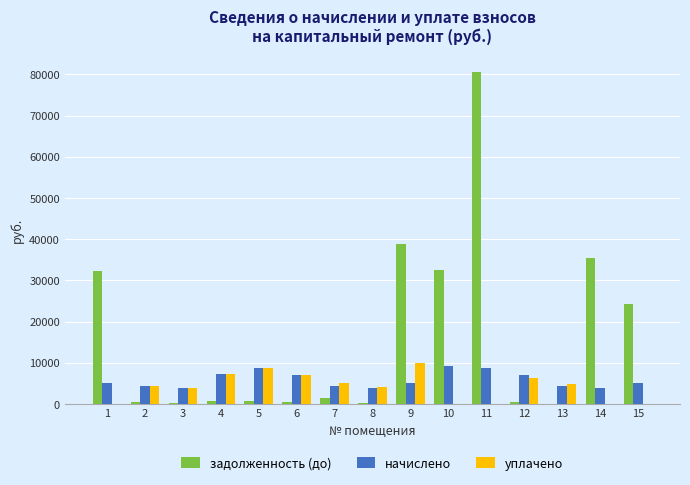

What is the greatest value displayed?

80585.8